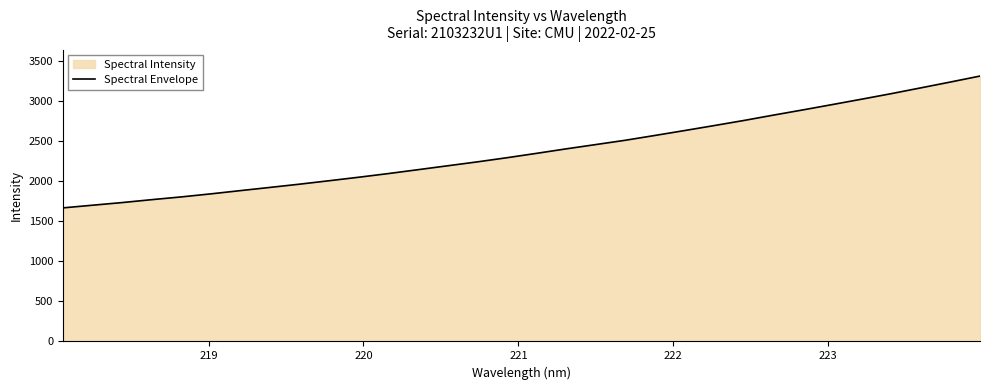

What is the smallest value displayed?

1665.2